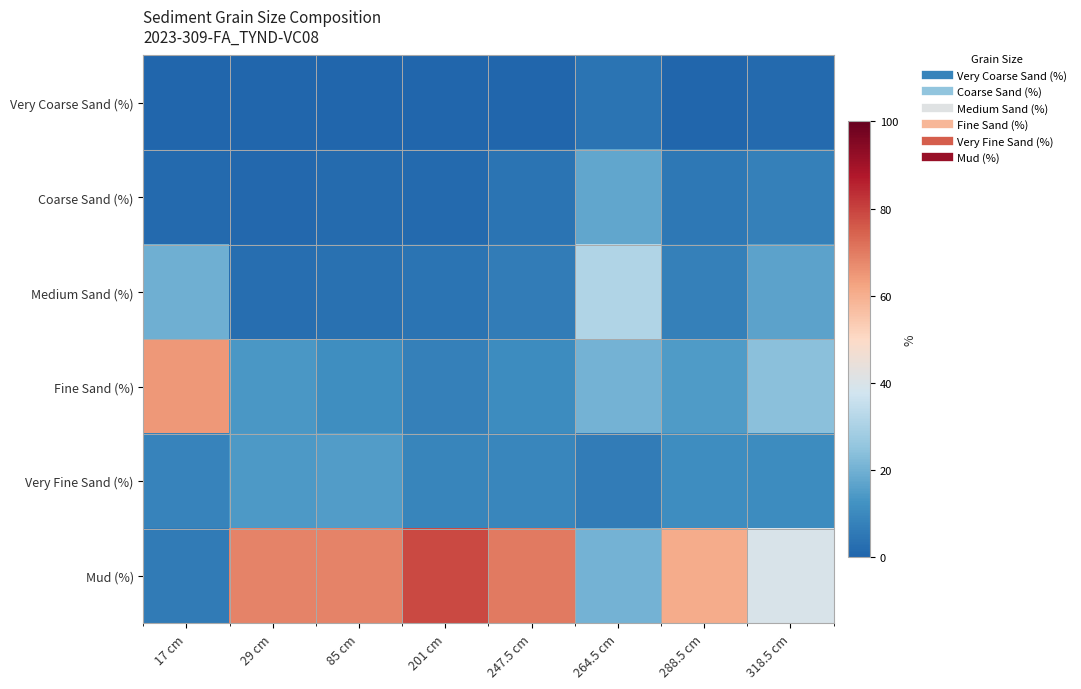

At how many categories does at least one series exceed 16?

8